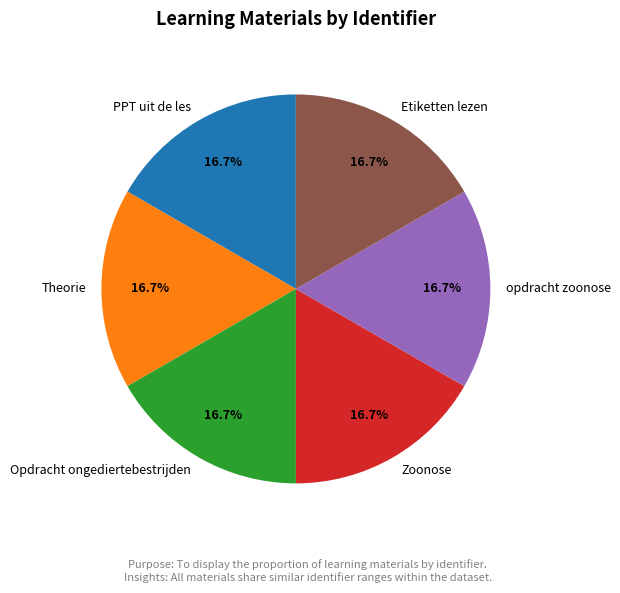

Is there a majority slice in this chart?

No